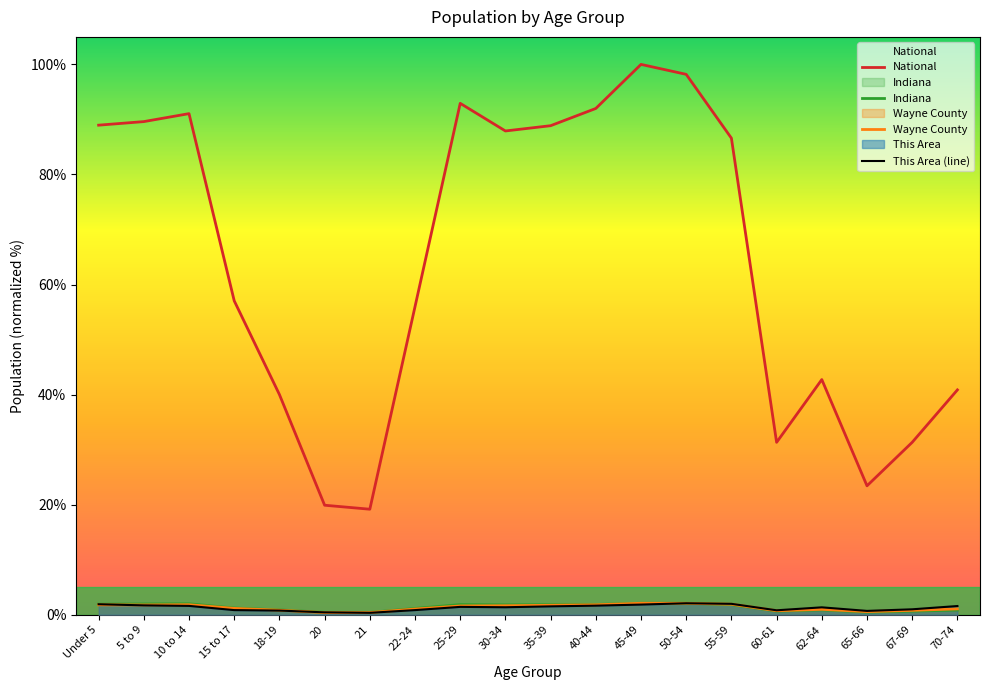

What is the highest value of the Indiana series?

2.1